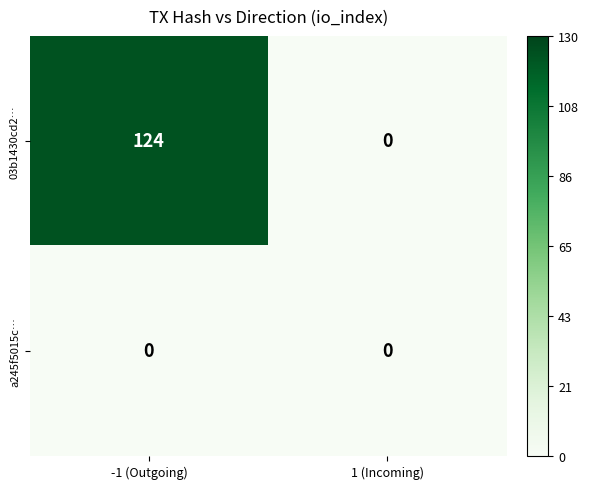

Which series changed the most between -1 (Outgoing) and 1 (Incoming)?

03b1430cd2…